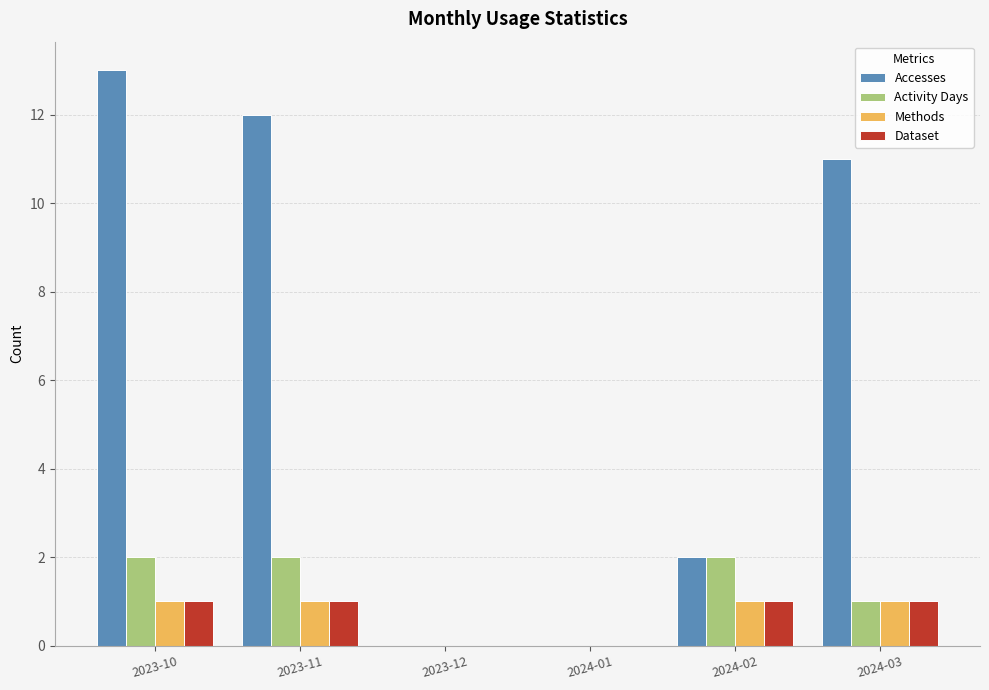

What are all the series names shown in the legend?

Accesses, Activity Days, Methods, Dataset